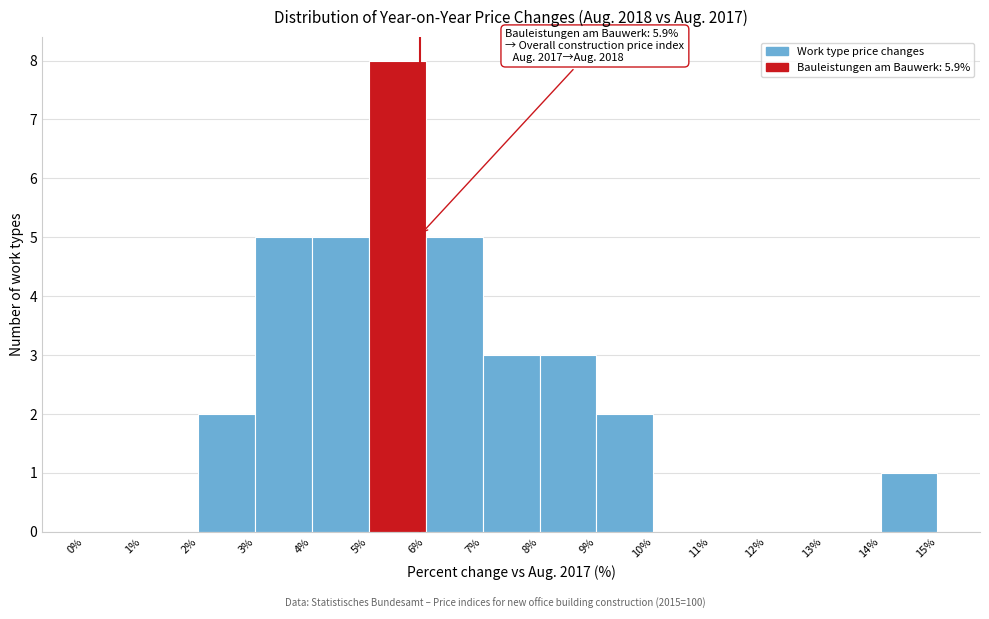

Which range on the x-axis has the tallest bar?

5% to 6%